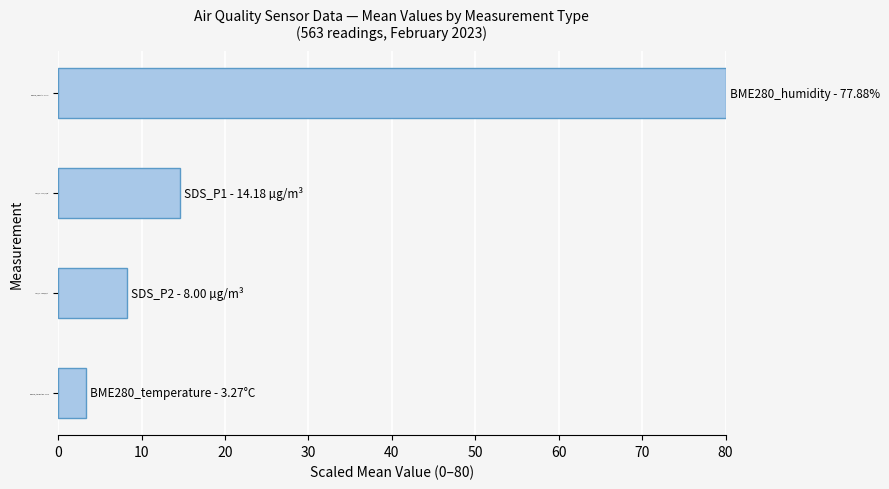

Reading bottom to top, list all the values displayed in this chart.

BME280_temperature - 3.27°C=3.4	SDS_P2 - 8.00 µg/m³=8.2	SDS_P1 - 14.18 µg/m³=14.6	BME280_humidity - 77.88%=80.0